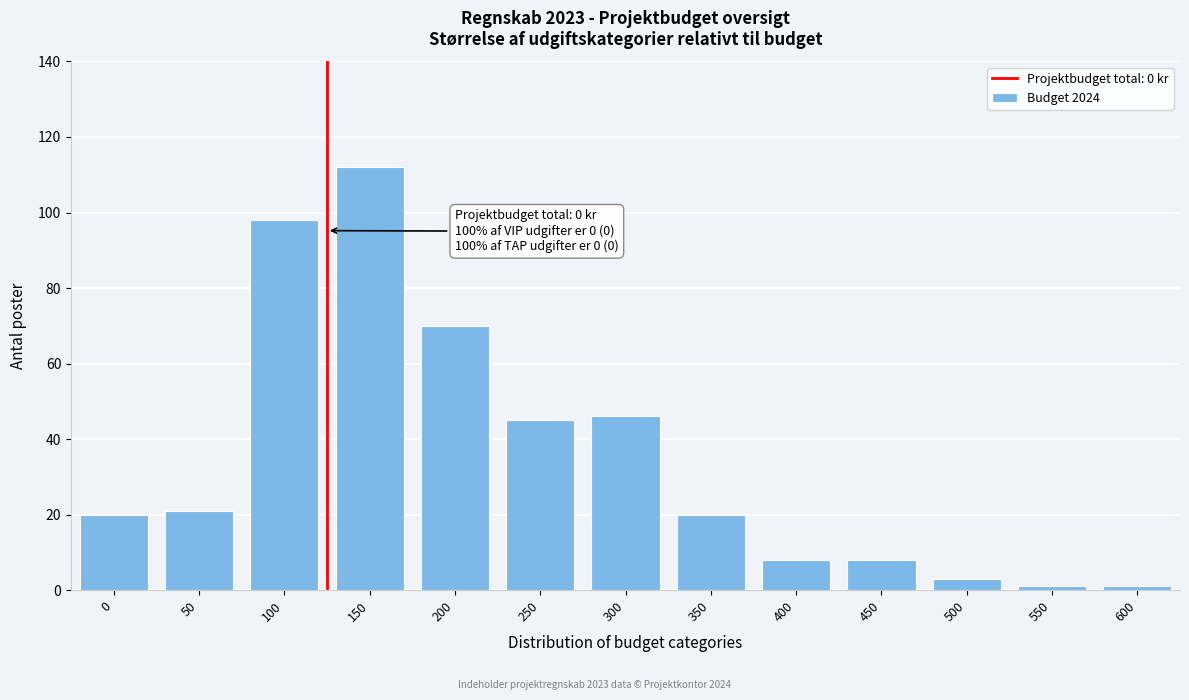

Reading left to right, transcribe all the data shown in this chart.

20	21	98	112	70	45	46	20	8	8	3	1	1